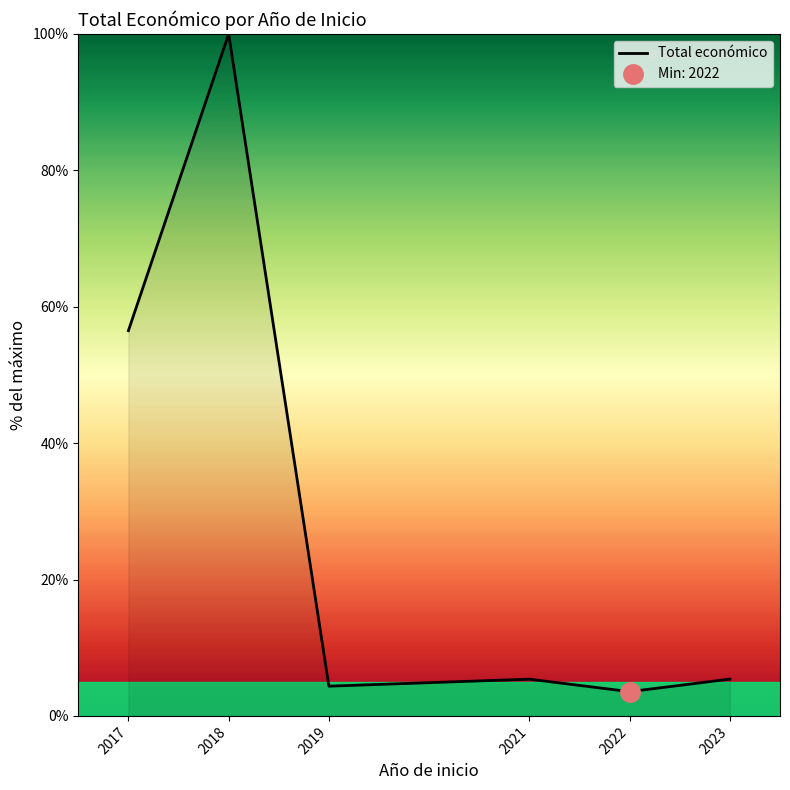

Does the chart display data point markers on the line(s)?

No